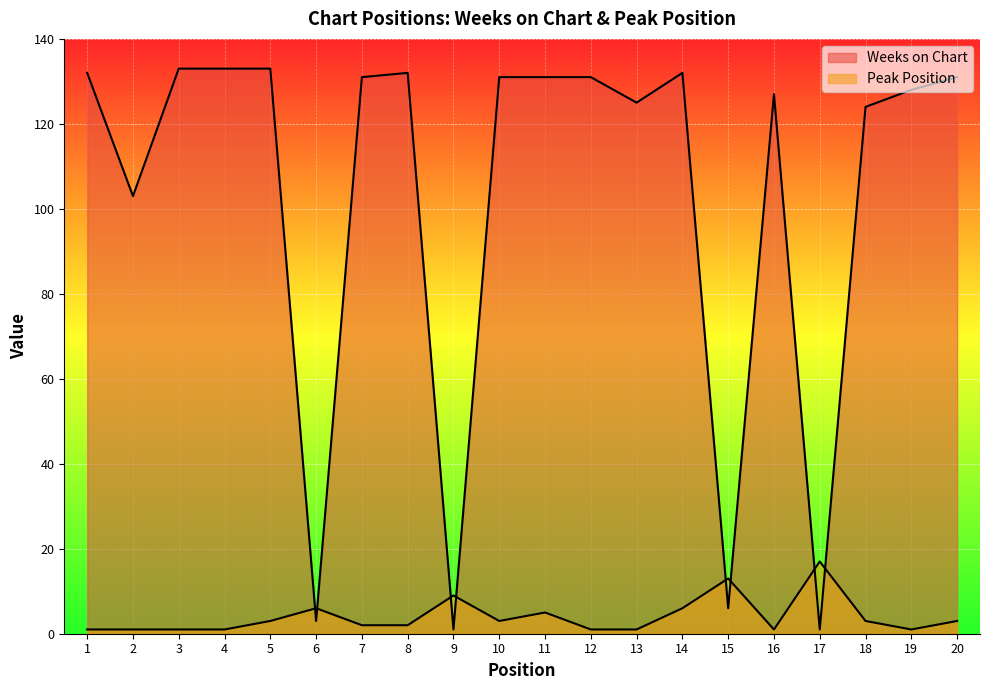

Which label corresponds to the smallest value in the chart?

9